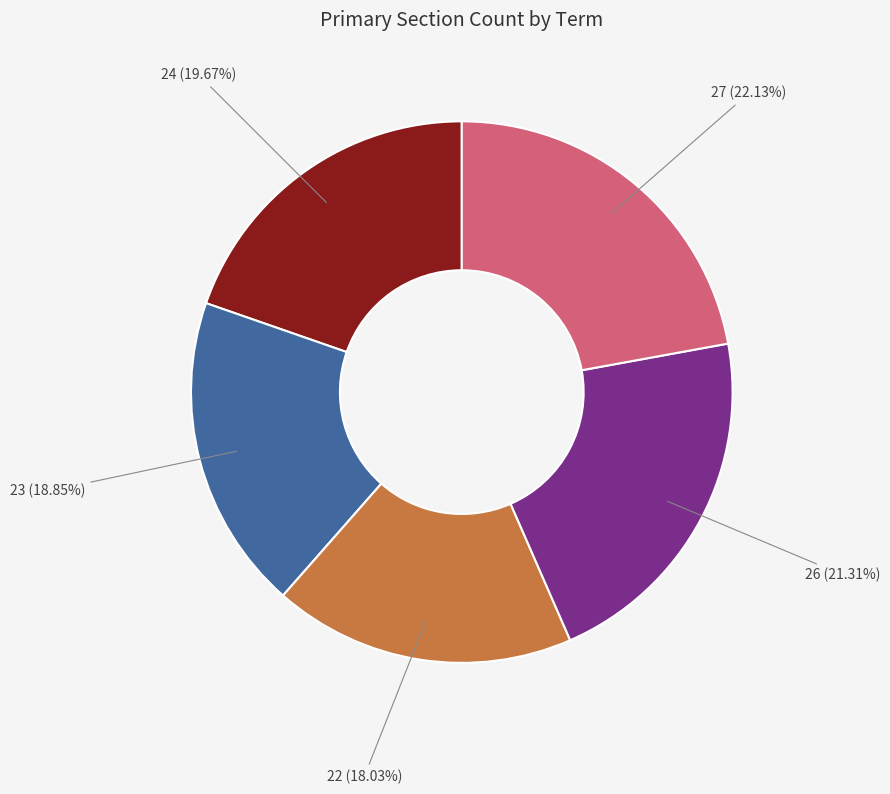

Does any single category account for the majority?

No